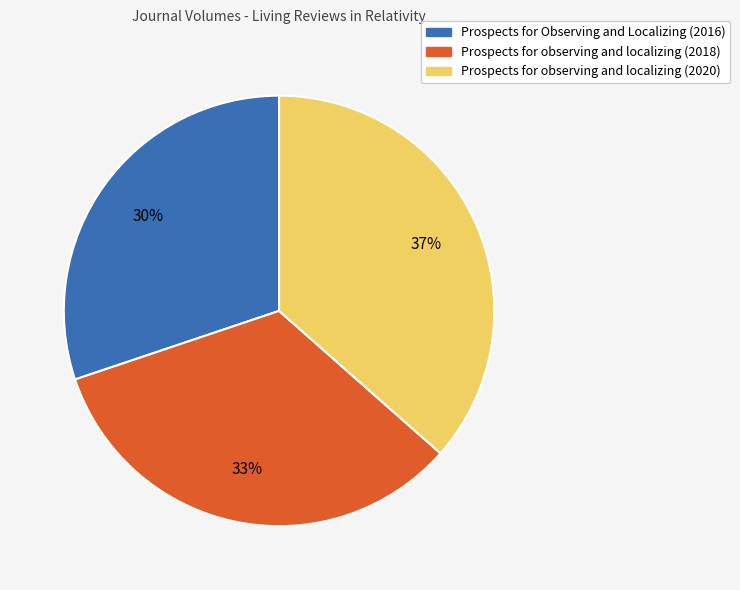

Is Prospects for Observing and Localizing (2016) the majority of the pie?

No